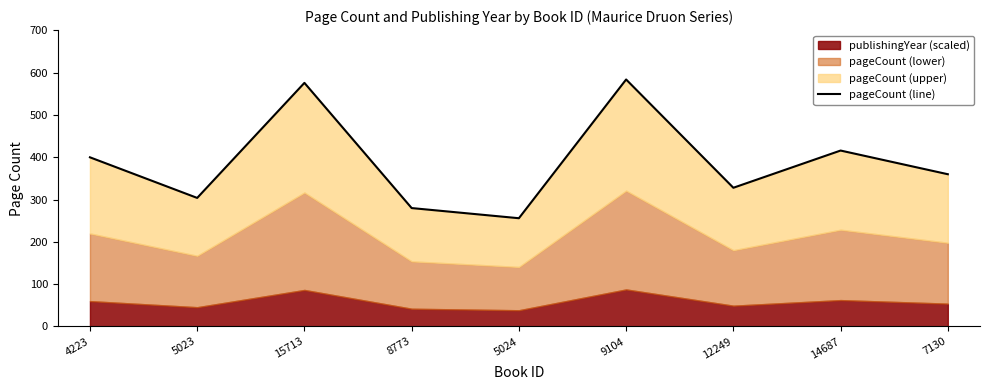

What is the ratio of the value at 8773 to the value at 15713?

0.5